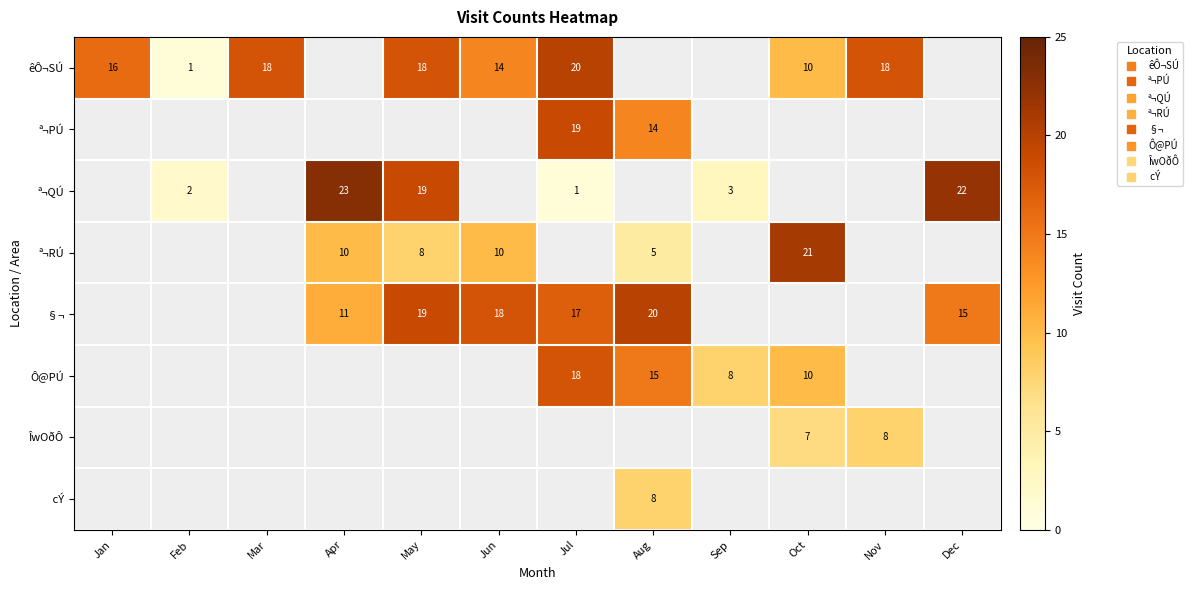

Is the value of ª¬PÚ at Mar greater than the value of cÝ at Mar?

No